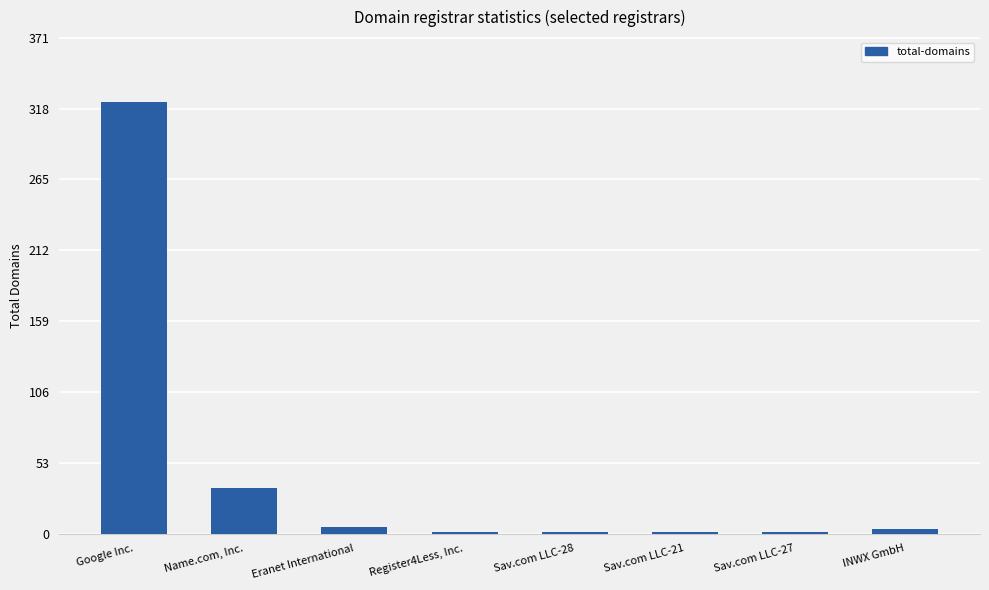

Reading right to left, transcribe all the data shown in this chart.

INWX GmbH=3	Sav.com LLC-27=1	Sav.com LLC-21=1	Sav.com LLC-28=1	Register4Less, Inc.=1	Eranet International=5	Name.com, Inc.=34	Google Inc.=323